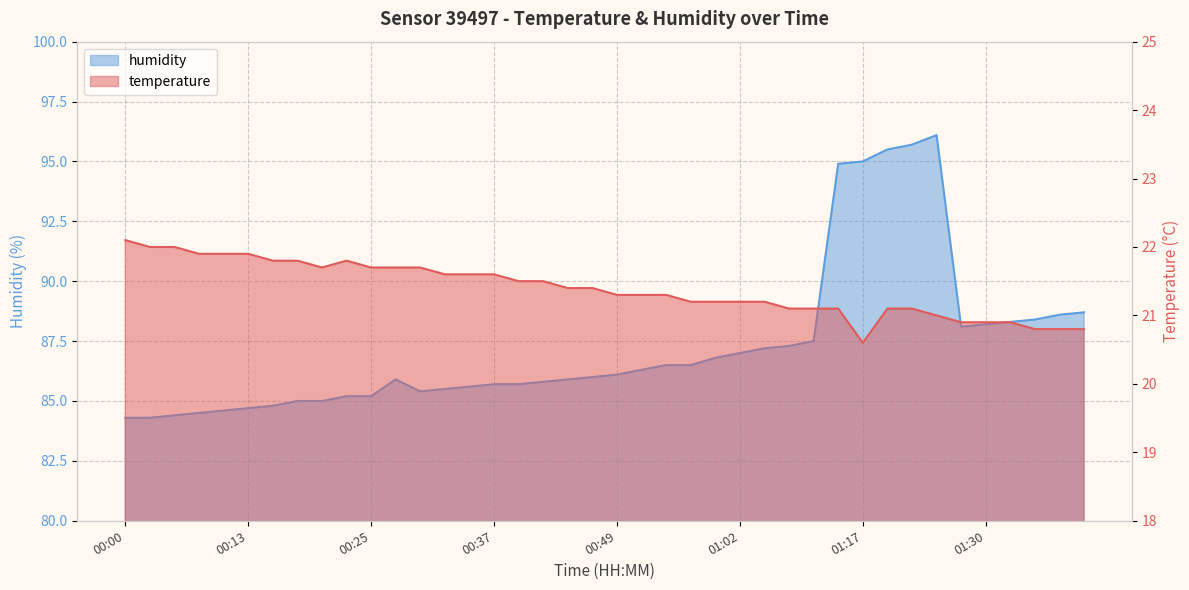

True or false: humidity has more than 1 interior local peaks.

True